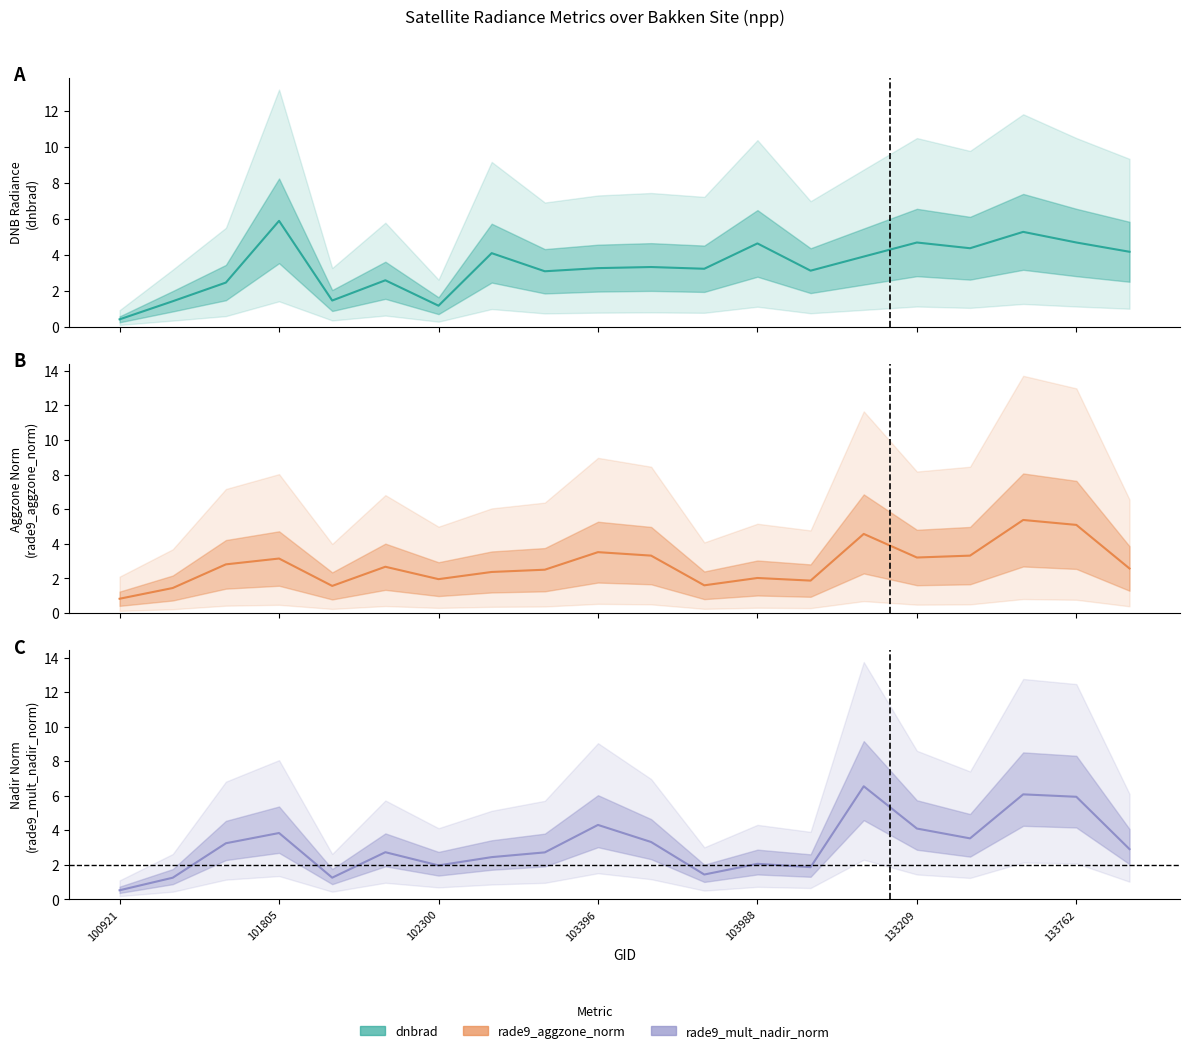

At how many categories does at least one series exceed 5?

4